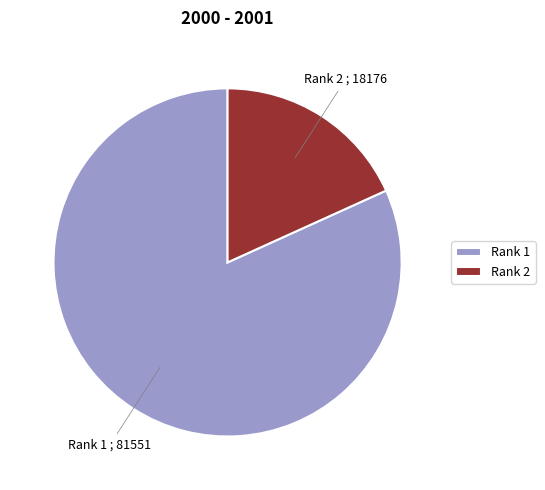

The Rank 1 slice represents 82% of the pie. True or false?

True